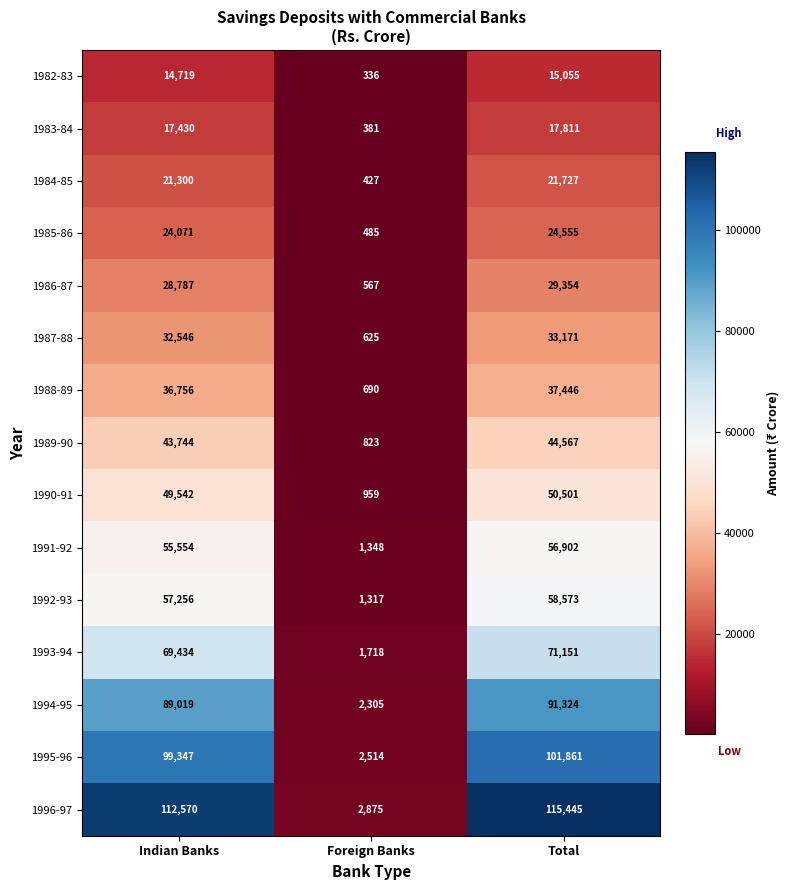

Count the number of categories in the chart.

3